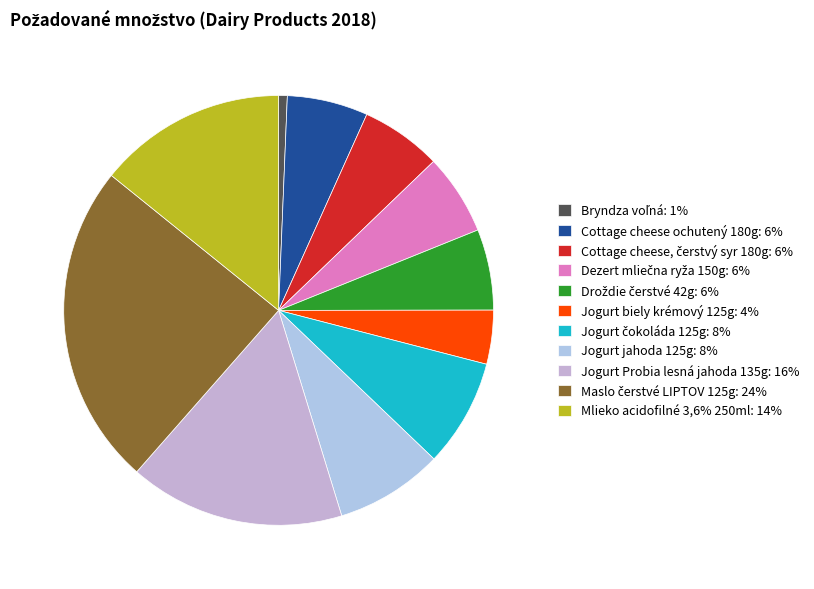

Which category has the biggest portion of the pie?

Maslo čerstvé LIPTOV 125g